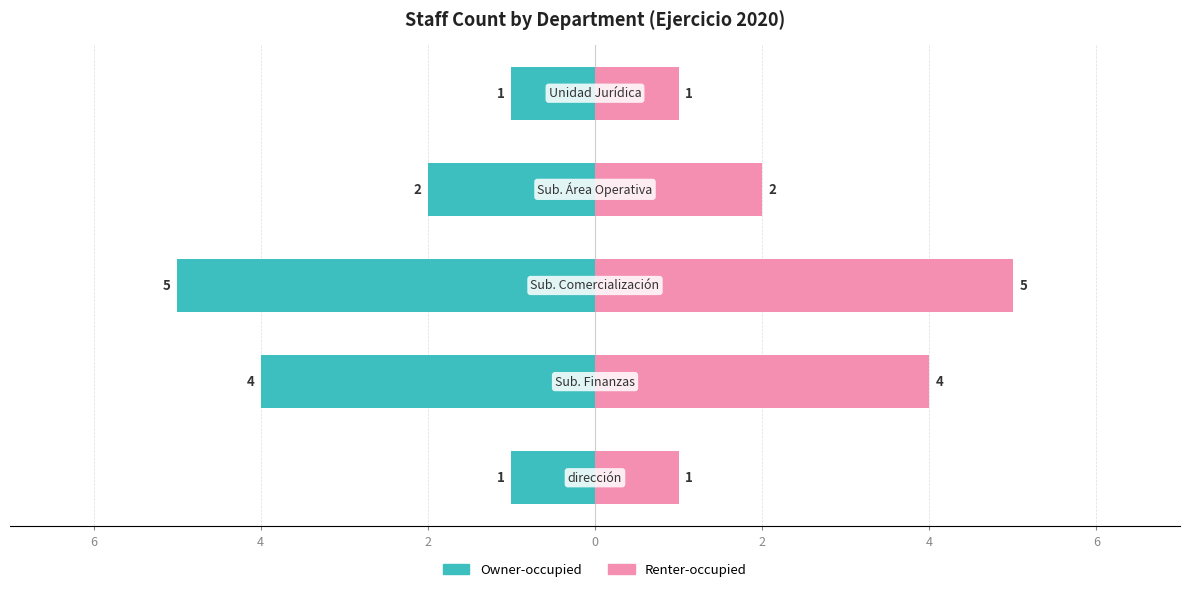

What are all the series names shown in the legend?

Owner-occupied, Renter-occupied